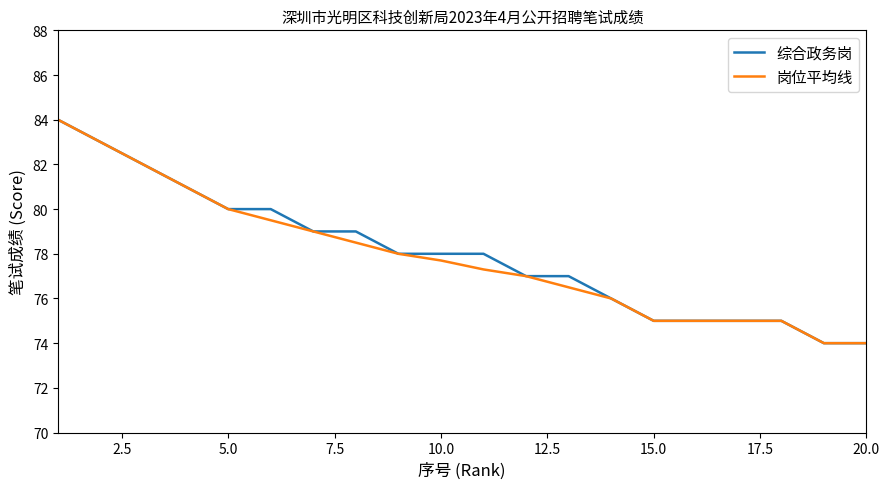

What is the maximum value for 综合政务岗?

84.0